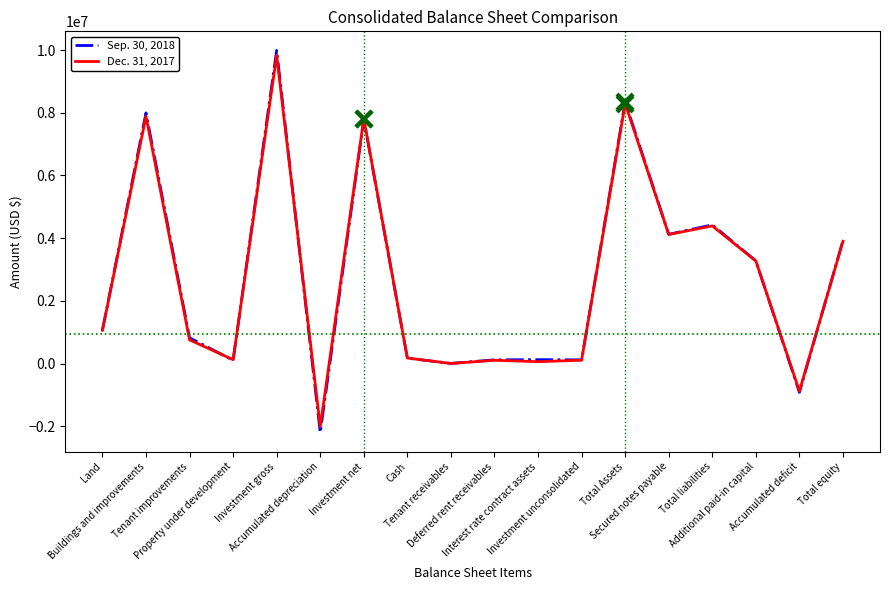

Does the chart display data point markers on the line(s)?

No